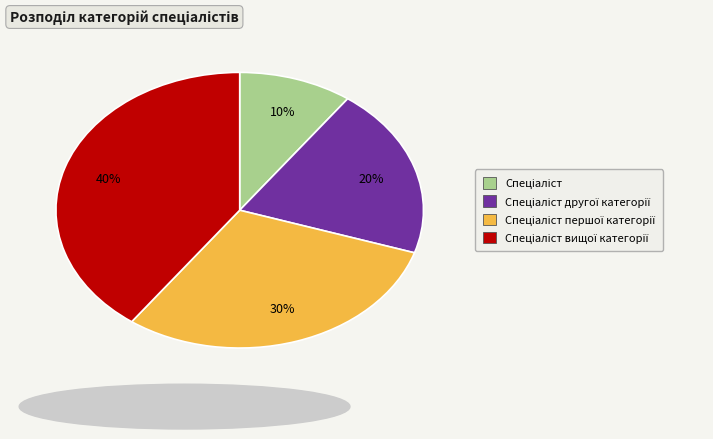

Is there a majority slice in this chart?

No